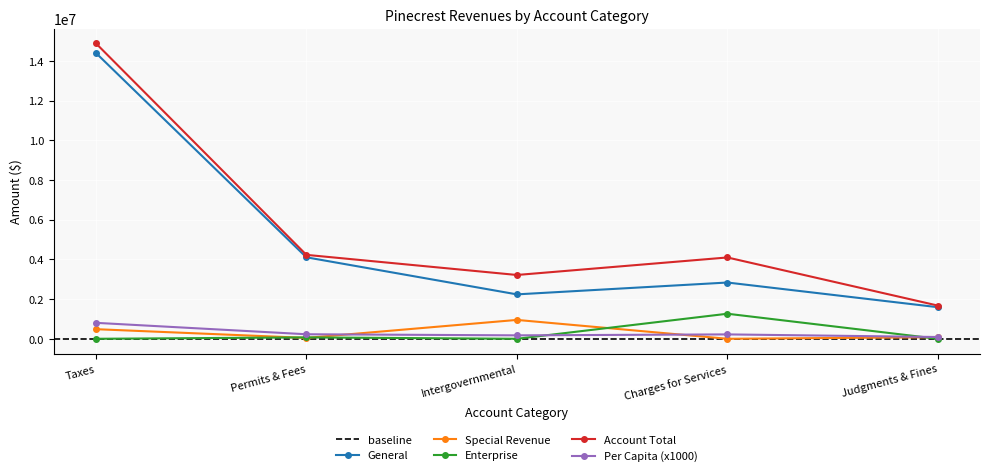

What is the sum of all Account Total values?

28091554.0